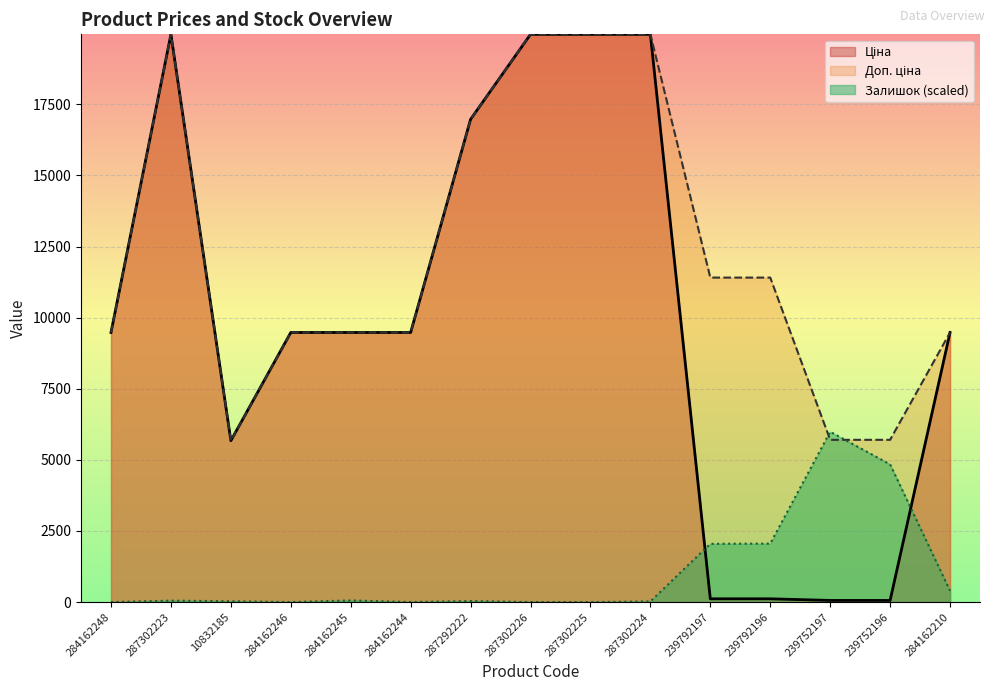

Reading left to right, transcribe all the data shown in this chart.

Ціна: 9480.1	19964.2	5673.8	9480.1	9480.1	9480.1	16976.3	19964.2	19964.2	19964.2	114.1	114.1	57.0	57.0	9480.1
Доп. ціна: 9480.1	19964.2	5673.8	9480.1	9480.1	9480.1	16976.3	19964.2	19964.2	19964.2	11410.0	11410.0	5705.0	5705.0	9480.1
Залишок: 0.0	49.6	28.4	0.0	56.7	0.0	35.4	0.0	0.0	21.3	2048.4	2055.5	5989.3	4841.0	396.9